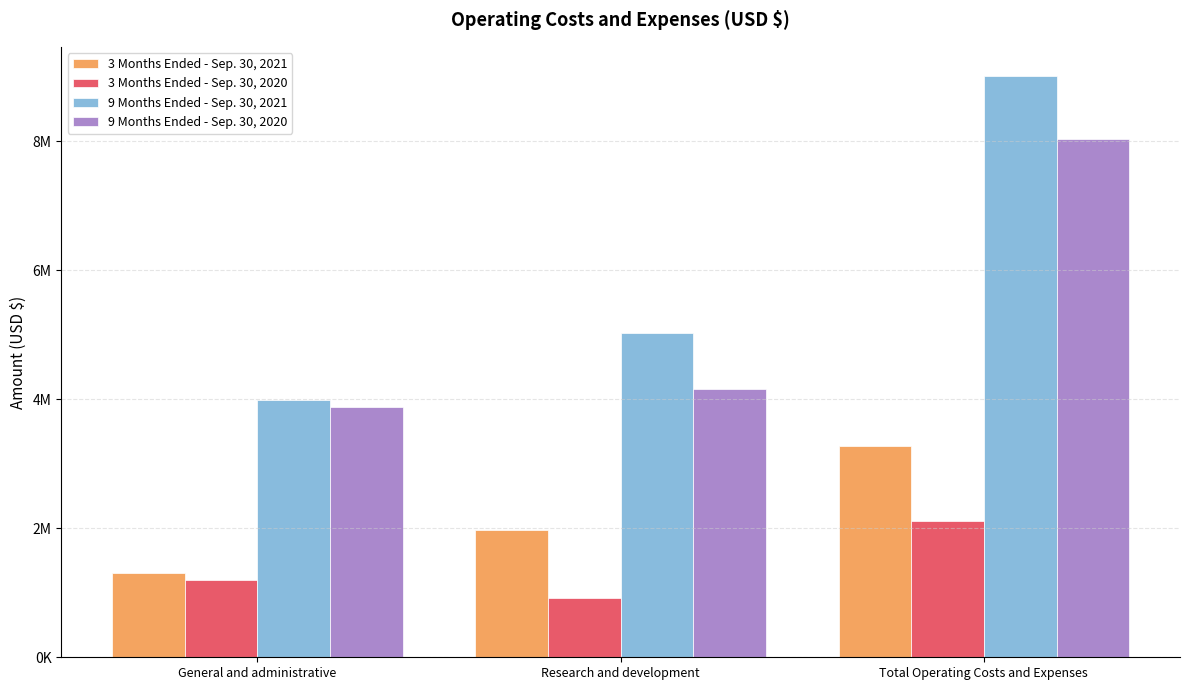

What is the value of the 9 Months Ended - Sep. 30, 2020 bar at the 1st from the left?

3876000